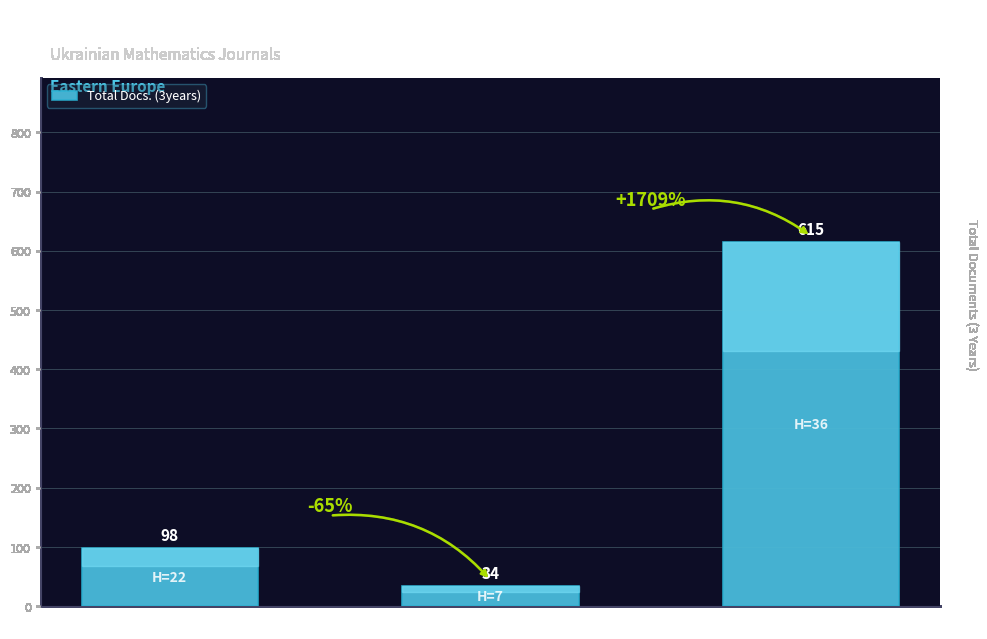

Which has a higher value, Rank 2 or Rank 1?

Rank 1